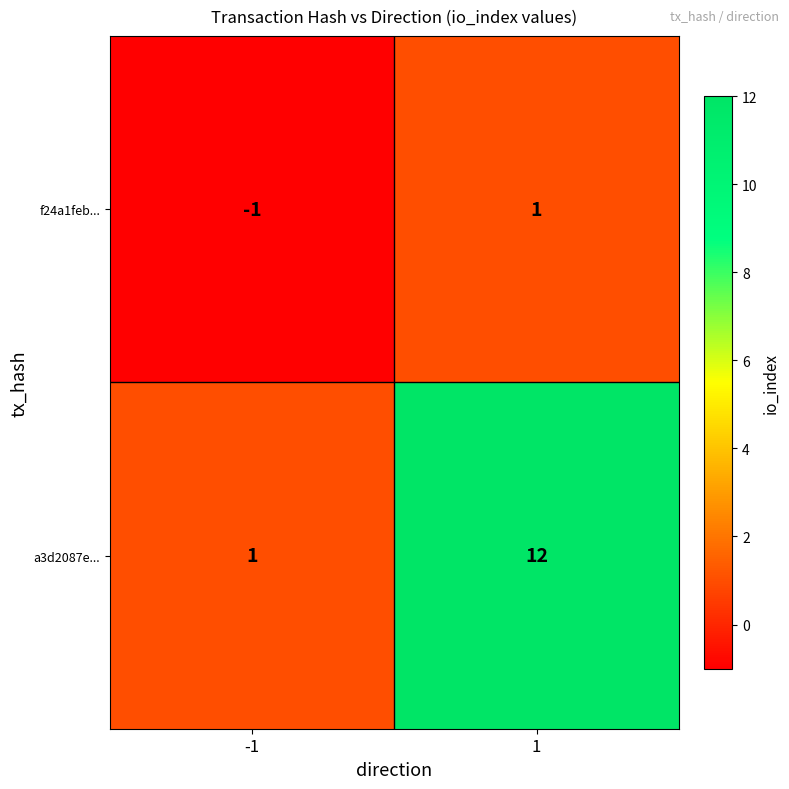

What is the difference between the maximum and minimum values in the a3d2087e... series?

11